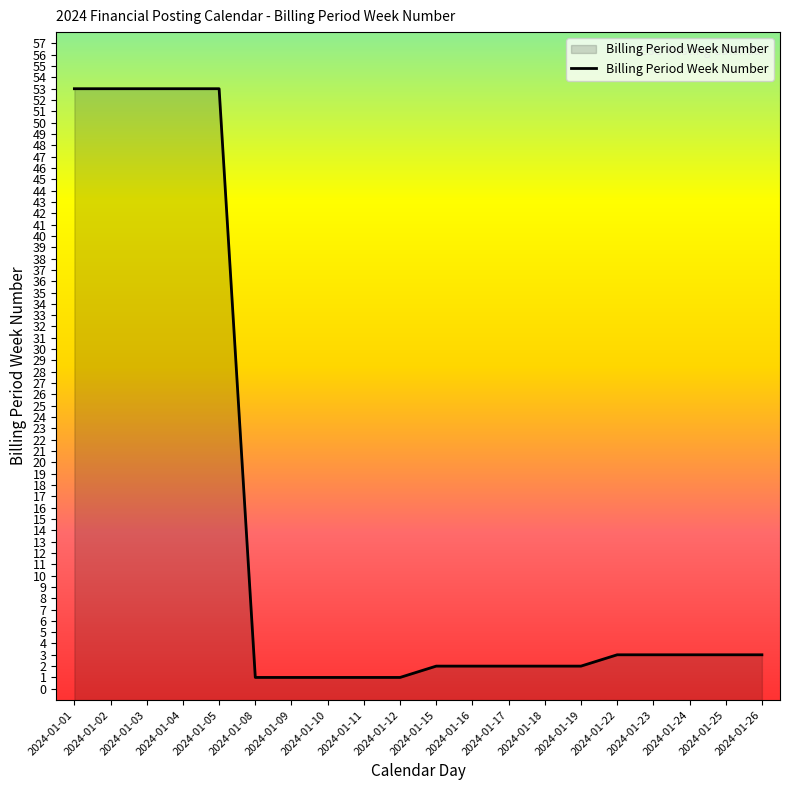

Count the number of categories in the chart.

20